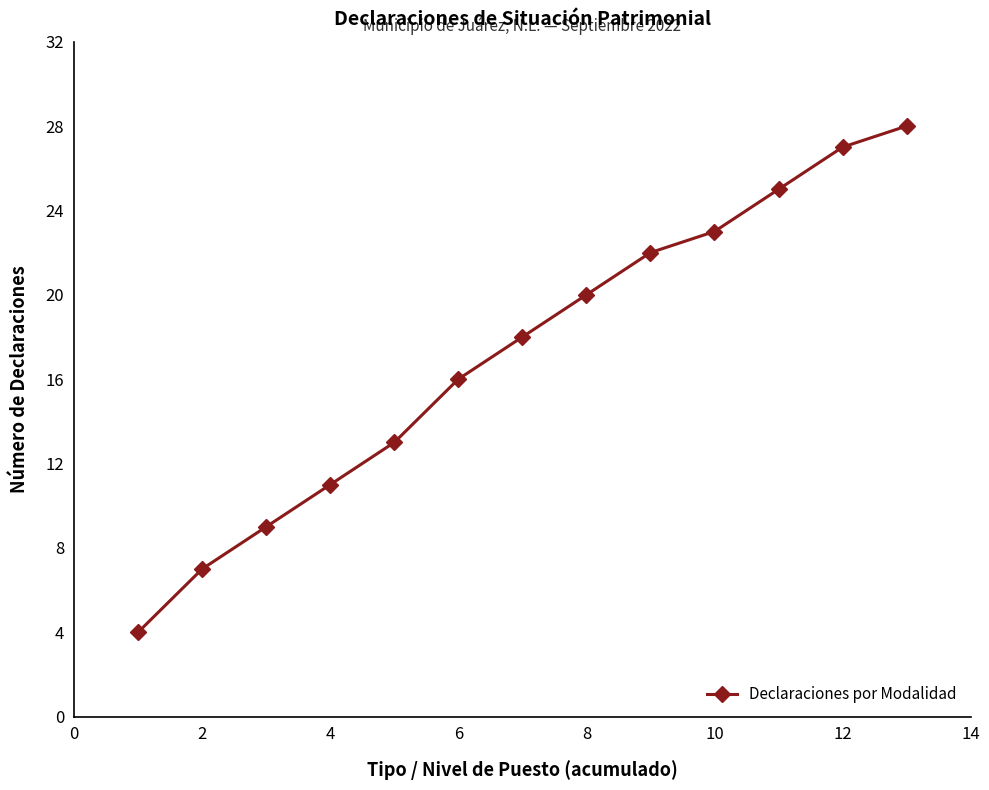

True or false: the data has more than 1 interior local peaks.

False